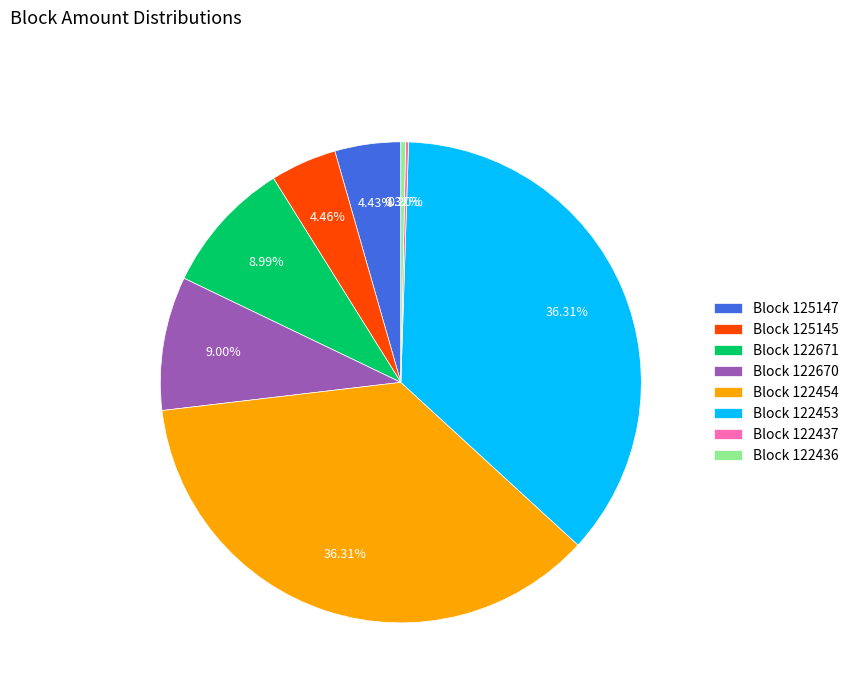

Does Block 122454 represent more than half of the total?

No